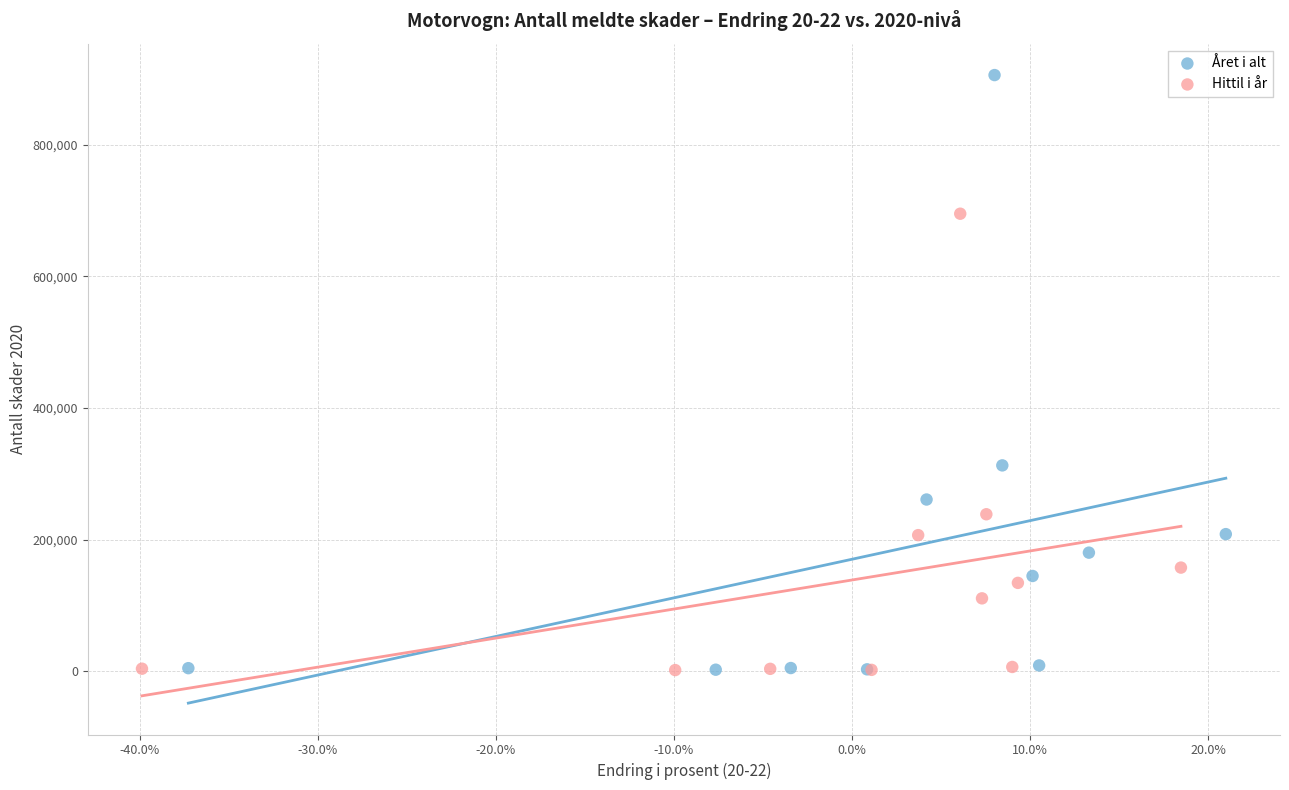

Which series reaches the maximum Y coordinate?

Året i alt